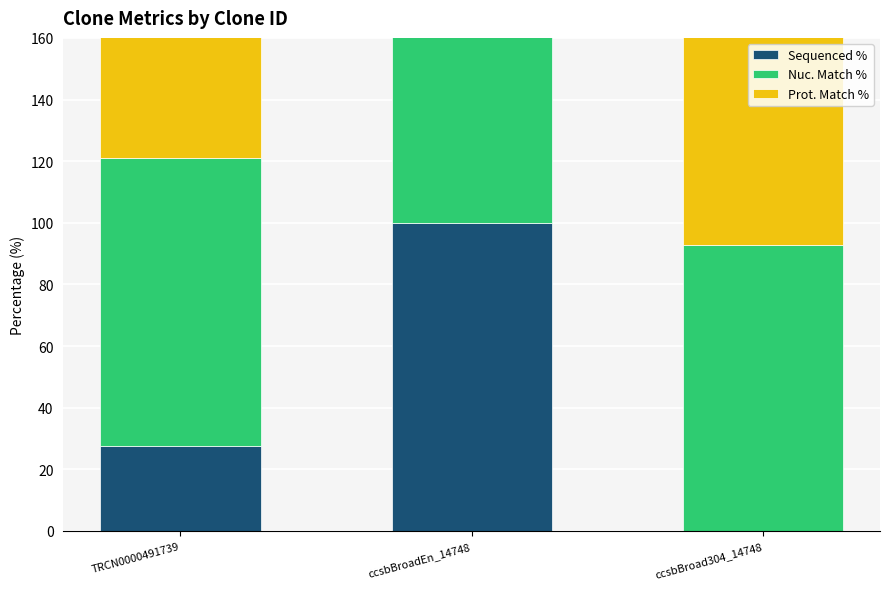

Rank the series at ccsbBroadEn_14748 from lowest to highest value.

Prot. Match %, Nuc. Match %, Sequenced %